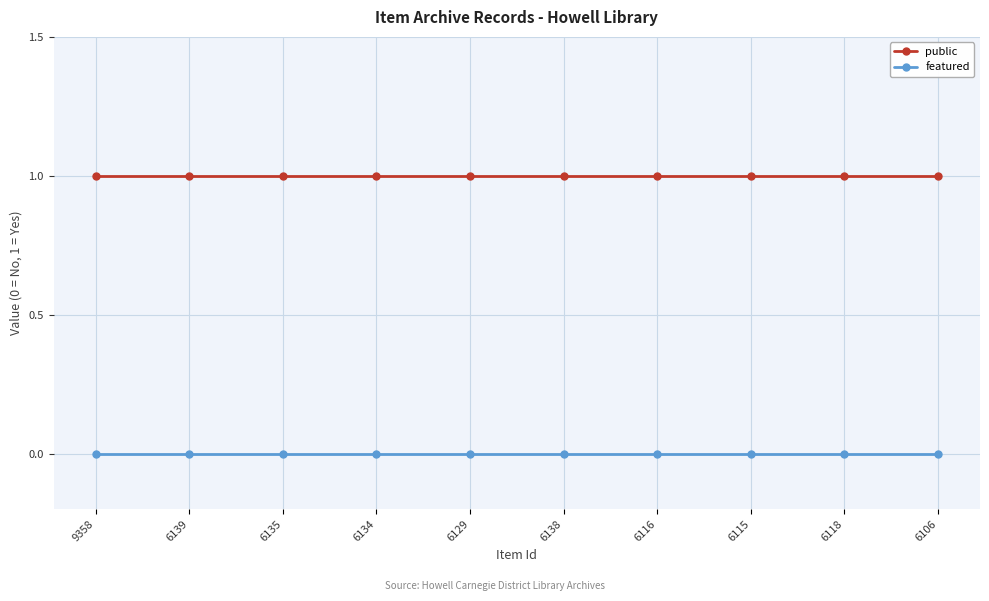

Is it true that public equals 1 at 6118?

True